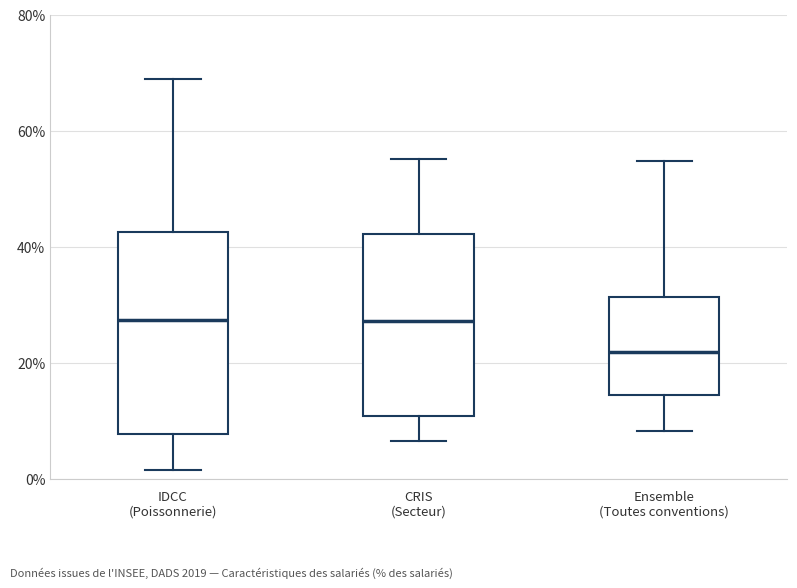

Which box is the tallest, from its lower edge to its upper edge?

IDCC (Poissonnerie)